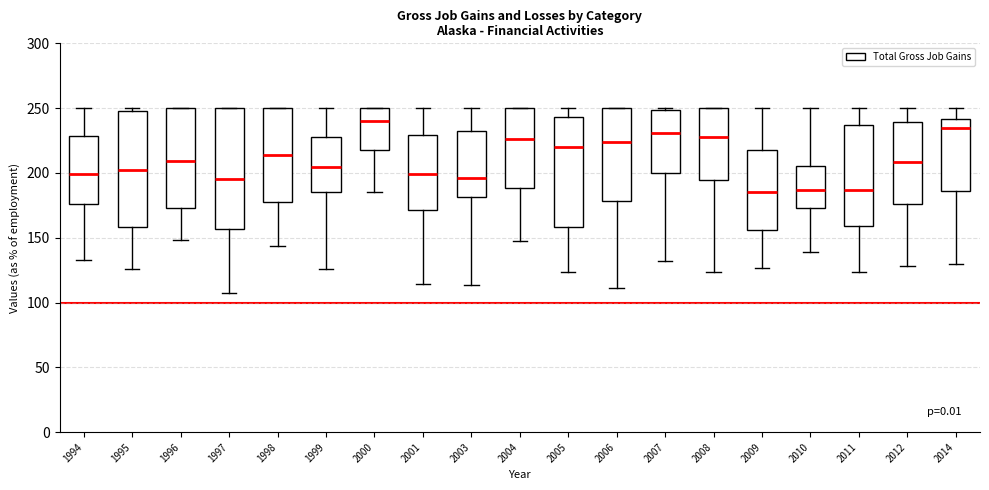

Where is the upper edge of the box at x = 2009 on the y-axis? The values are not printed on the chart, so give them approximately, as read against the axis.

220